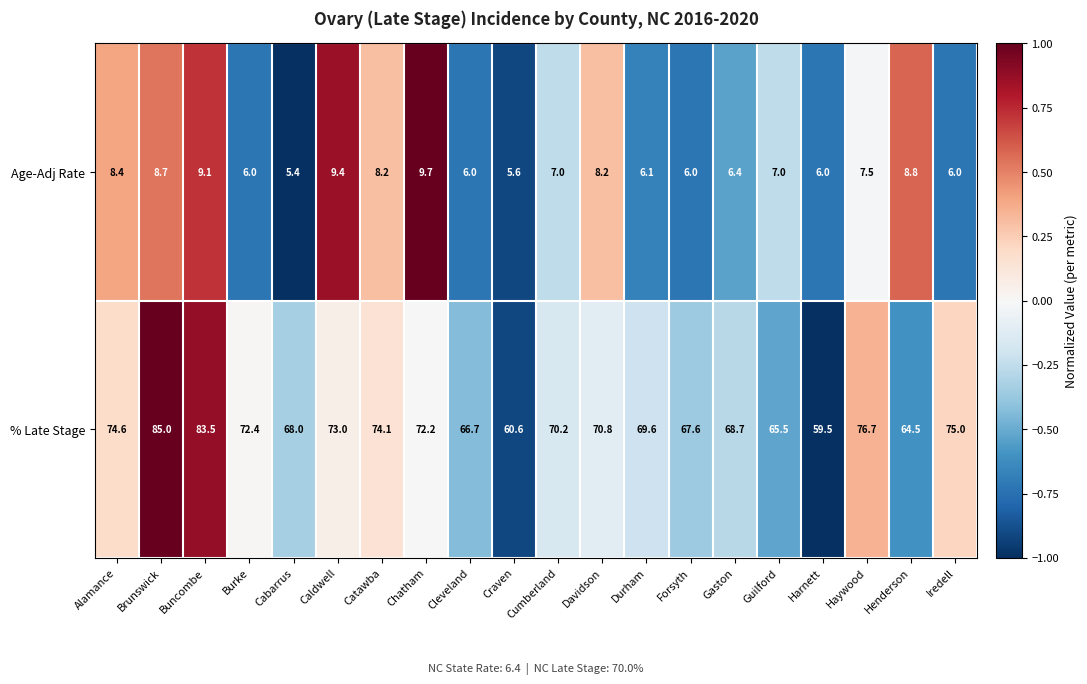

How many distinct data groups are displayed?

2